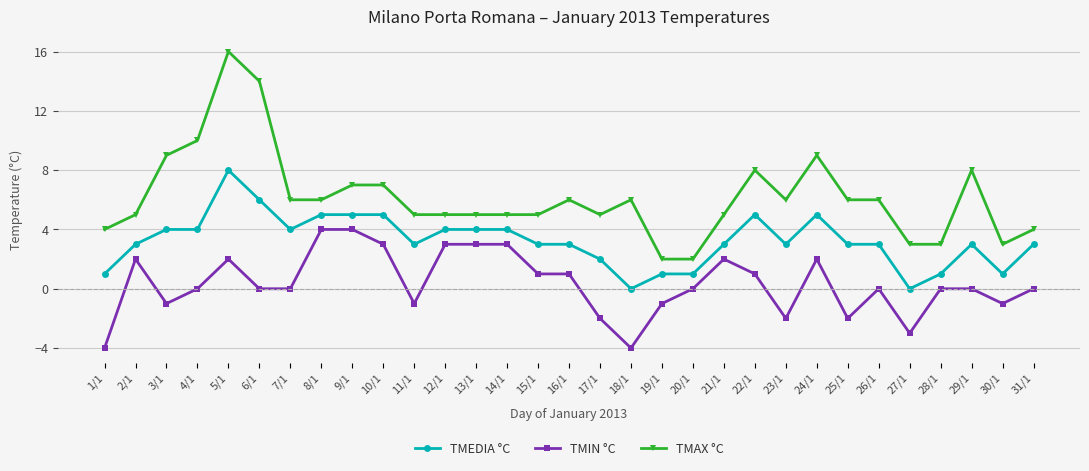

What is the value of the TMEDIA °C point at the 8th from the left?

5